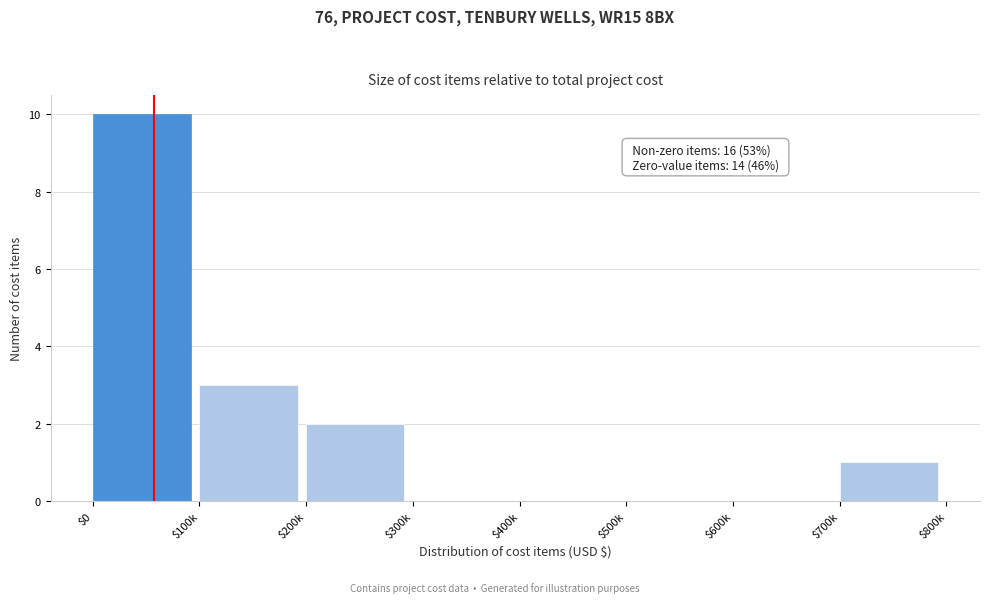

The chart shows a value of 0 at $500k. True or false?

True